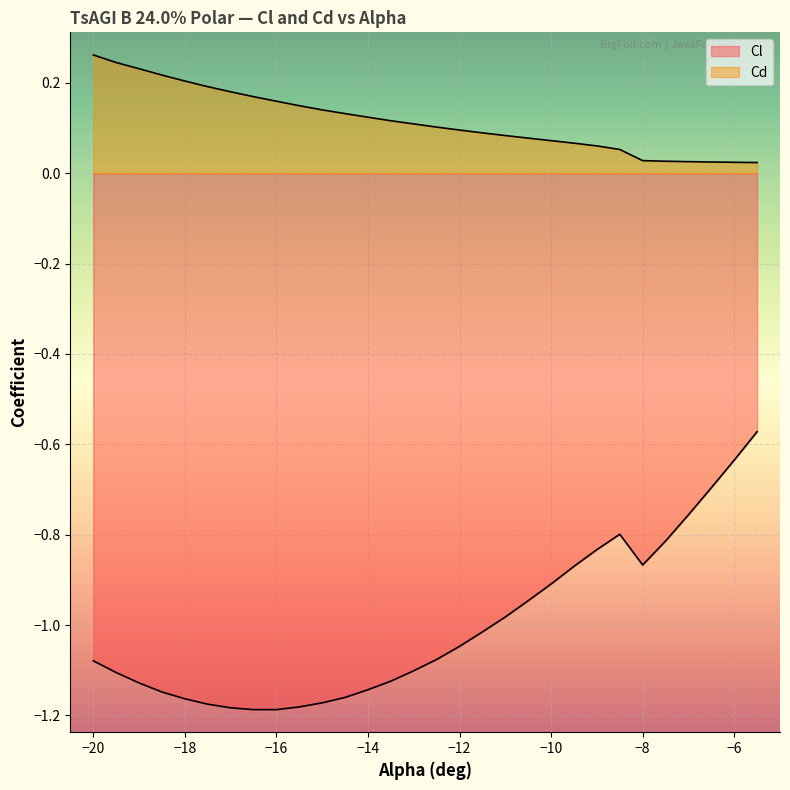

Which series changed the most between -16.5 and -7?

Cl